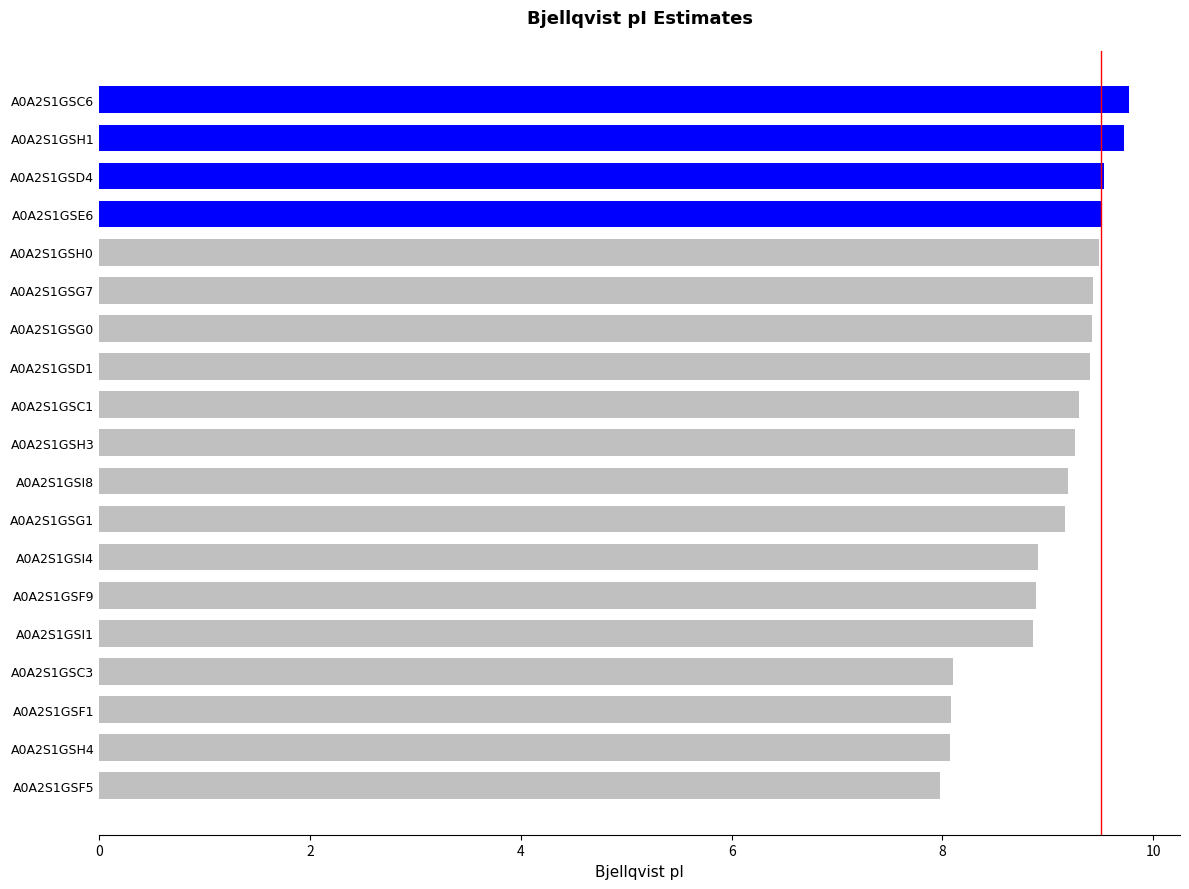

What is the average value?

9.1